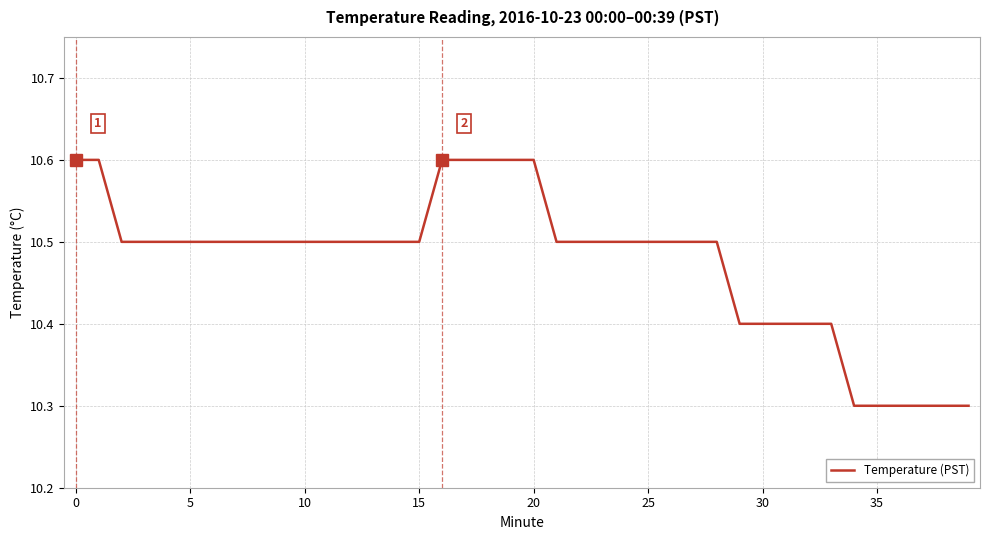

Reading right to left, what are all the values shown in this chart?

10.3	10.3	10.3	10.3	10.3	10.3	10.4	10.4	10.4	10.4	10.4	10.5	10.5	10.5	10.5	10.5	10.5	10.5	10.5	10.6	10.6	10.6	10.6	10.6	10.5	10.5	10.5	10.5	10.5	10.5	10.5	10.5	10.5	10.5	10.5	10.5	10.5	10.5	10.6	10.6